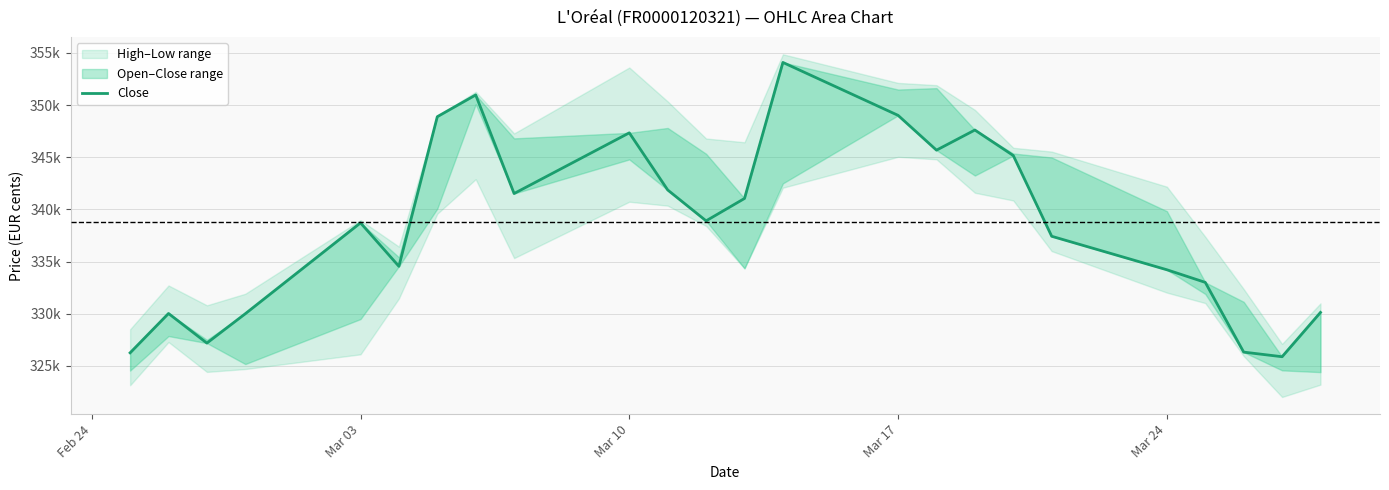

How many data points does each series have?

24